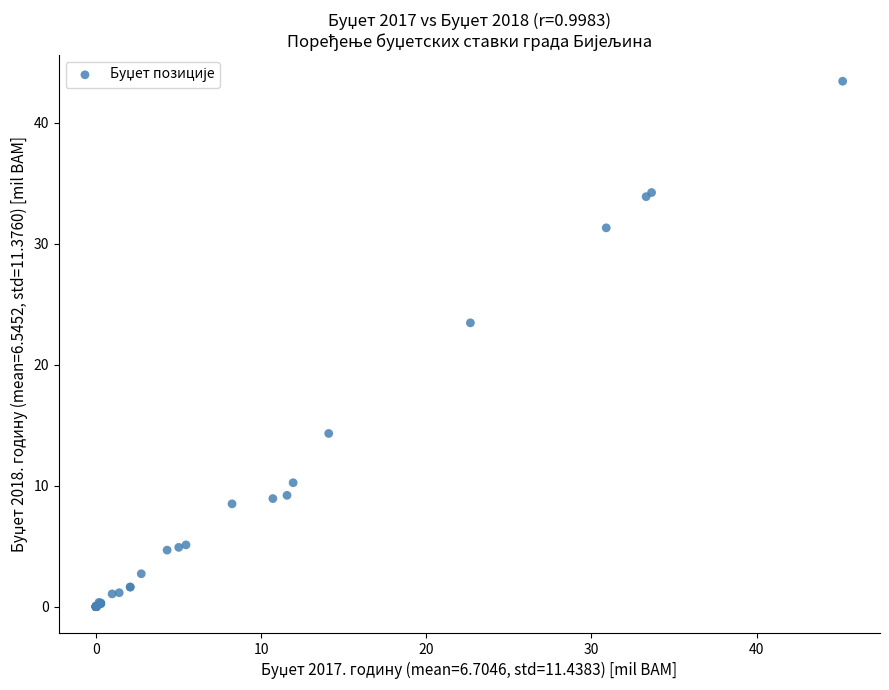

What Y value in the scatter plot is closest to 21?

23.5